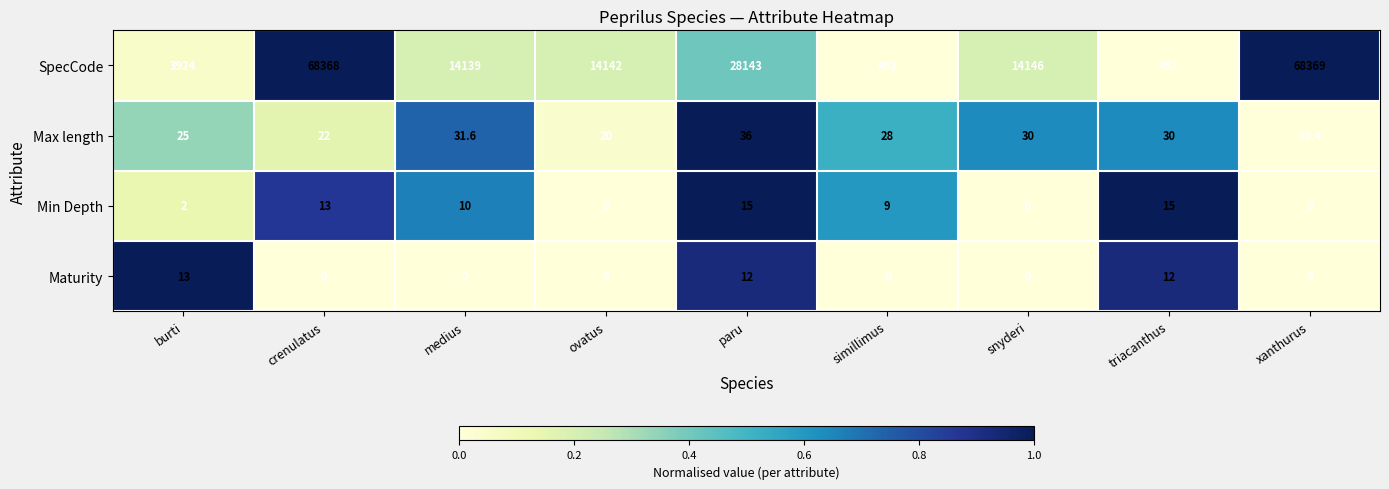

Which category has the highest value across all series?

xanthurus